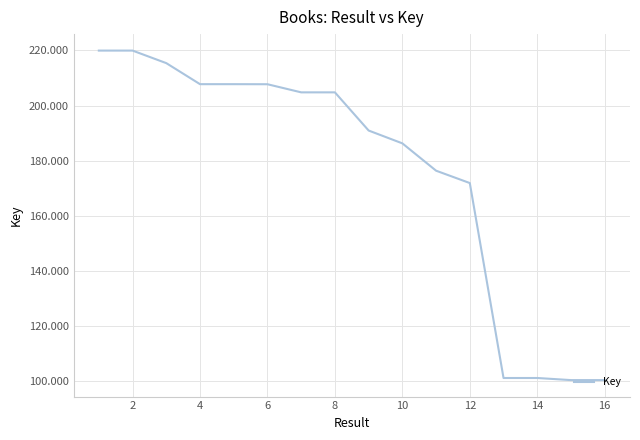

What is the sum of all values?

2816831102